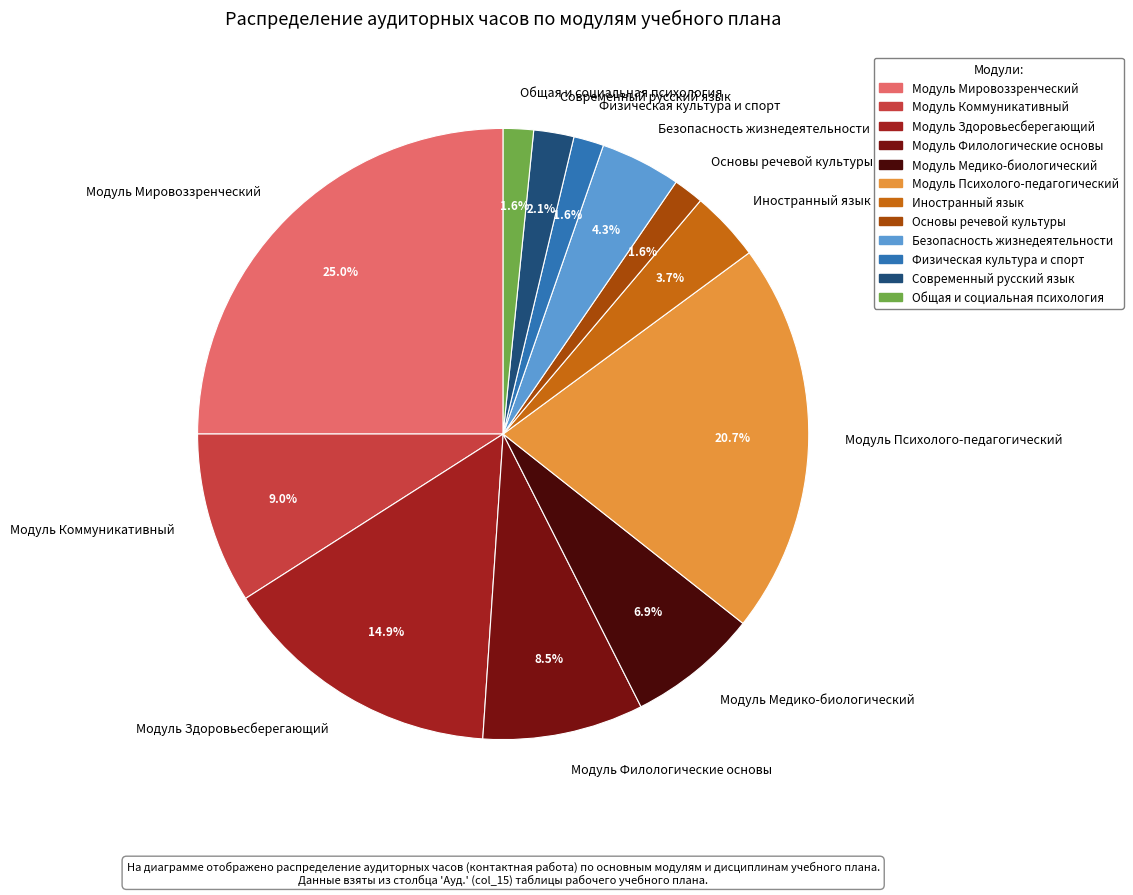

To the nearest percent, what percentage of the pie is Современный русский язык?

2%